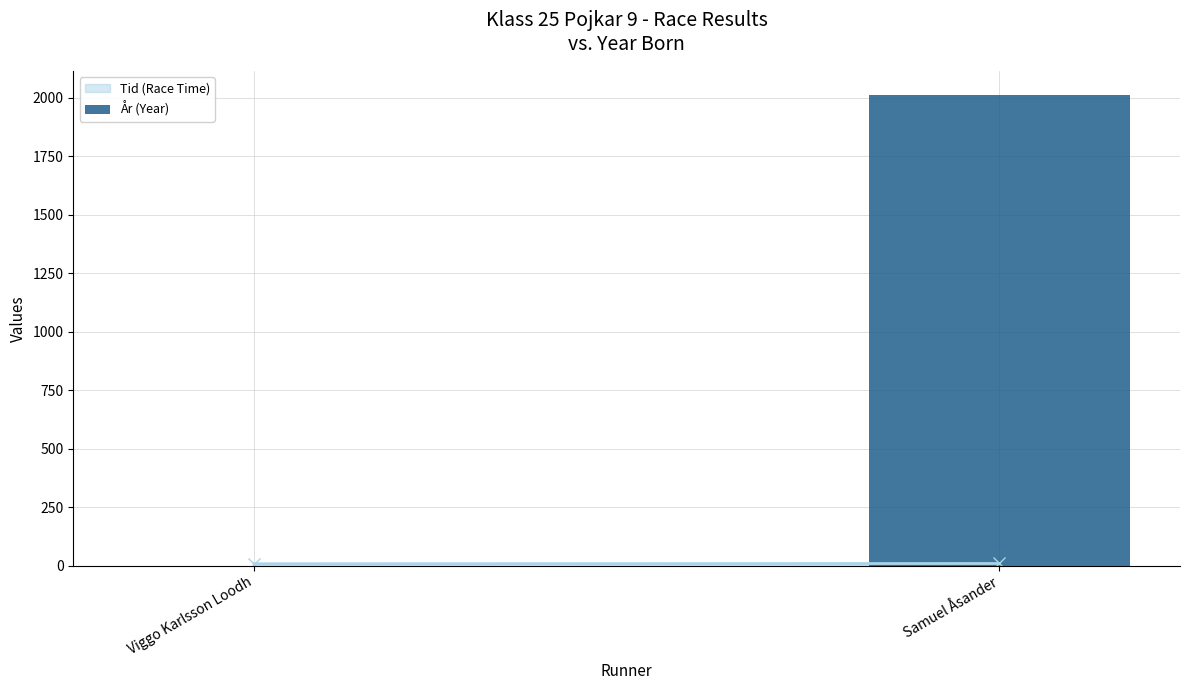

True or false: the data shows 731 at Samuel Åsander.

False